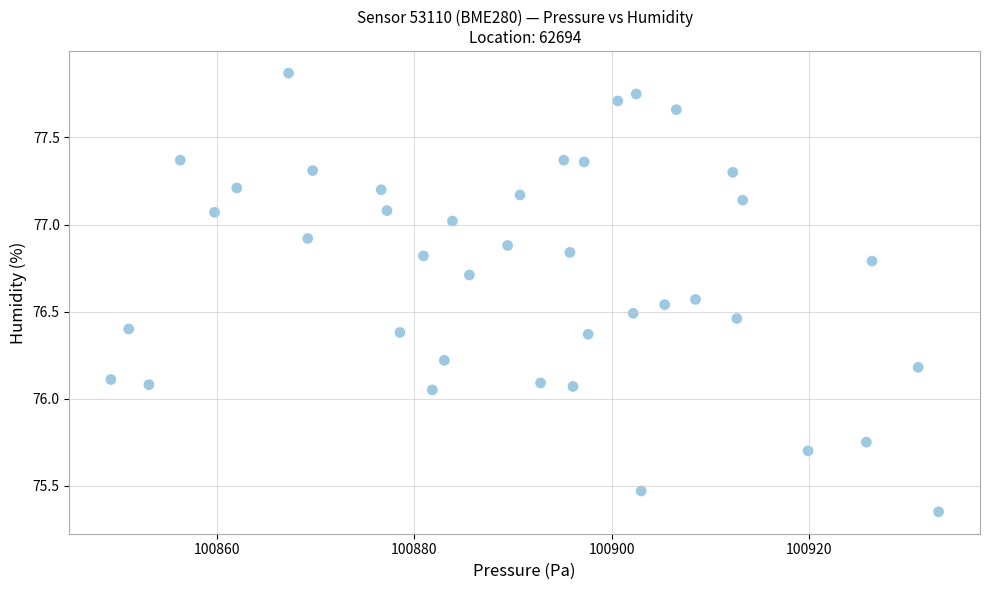

What is the range of X values (max minus min)?

83.9